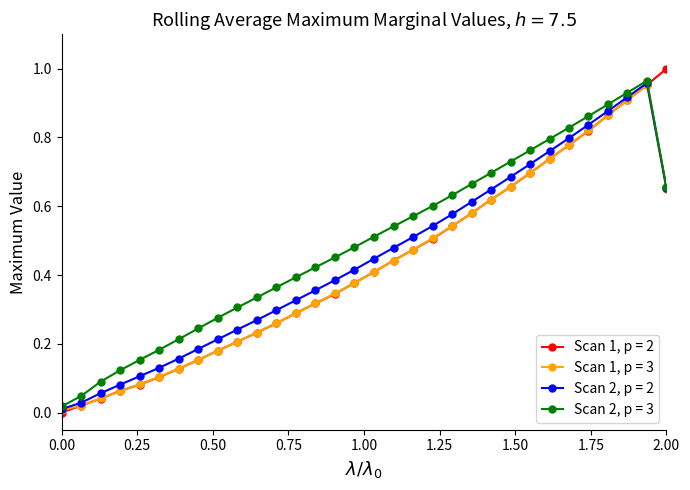

How many interior local peaks does the Scan 2, p = 3 series have?

1